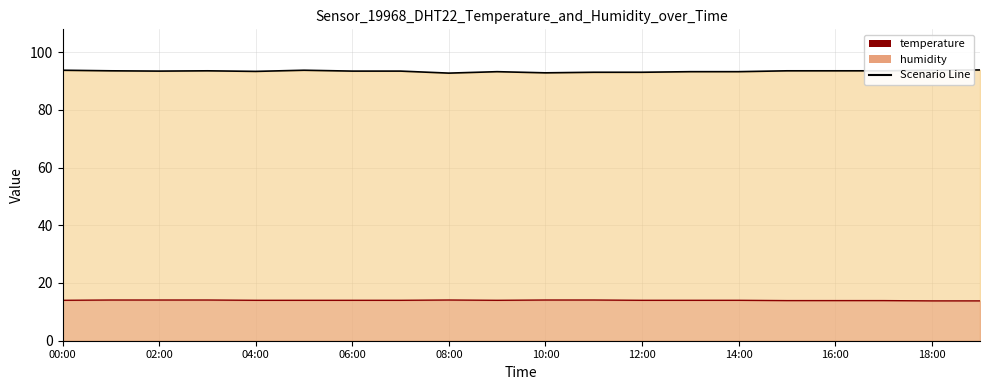

At which label is temperature closest to 13?

18:00